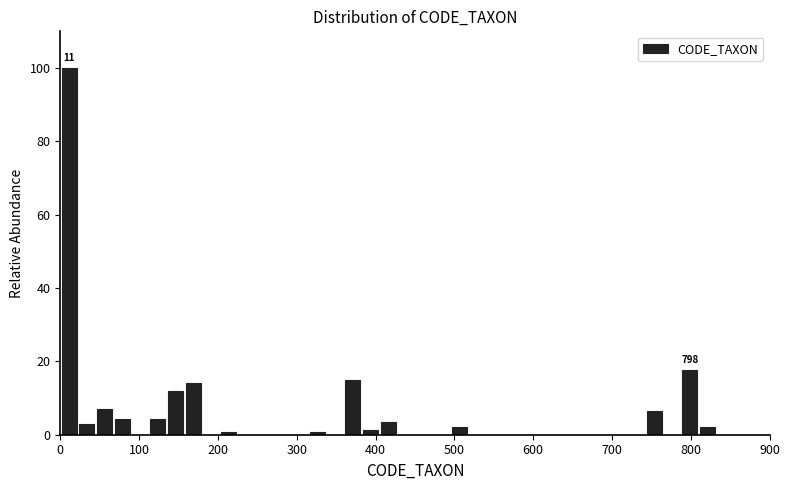

Around what value on the x-axis is the tallest bar? Give the approximate position of its centre, as read against the axis.

10